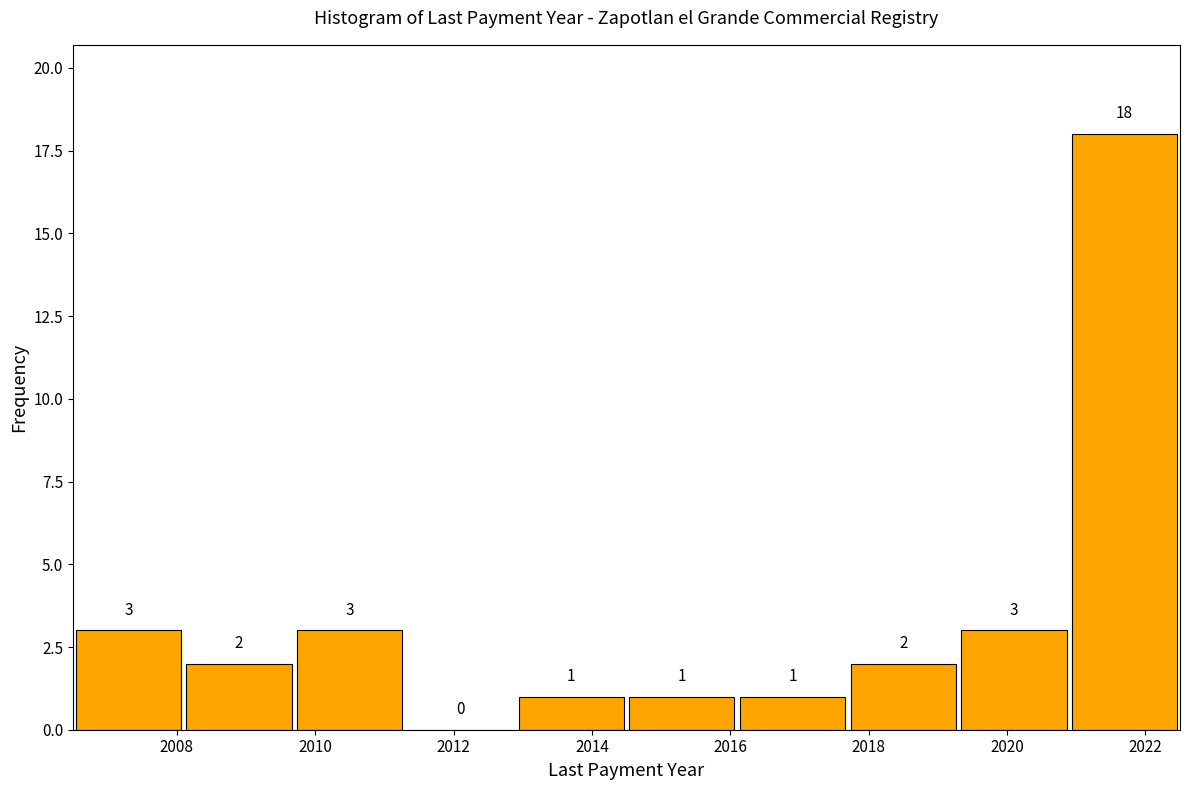

How tall is the bar that spans 2009.7 to 2011.3 on the x-axis? The bar edges are not printed on the chart, so give them approximately, as read against the axis.

3